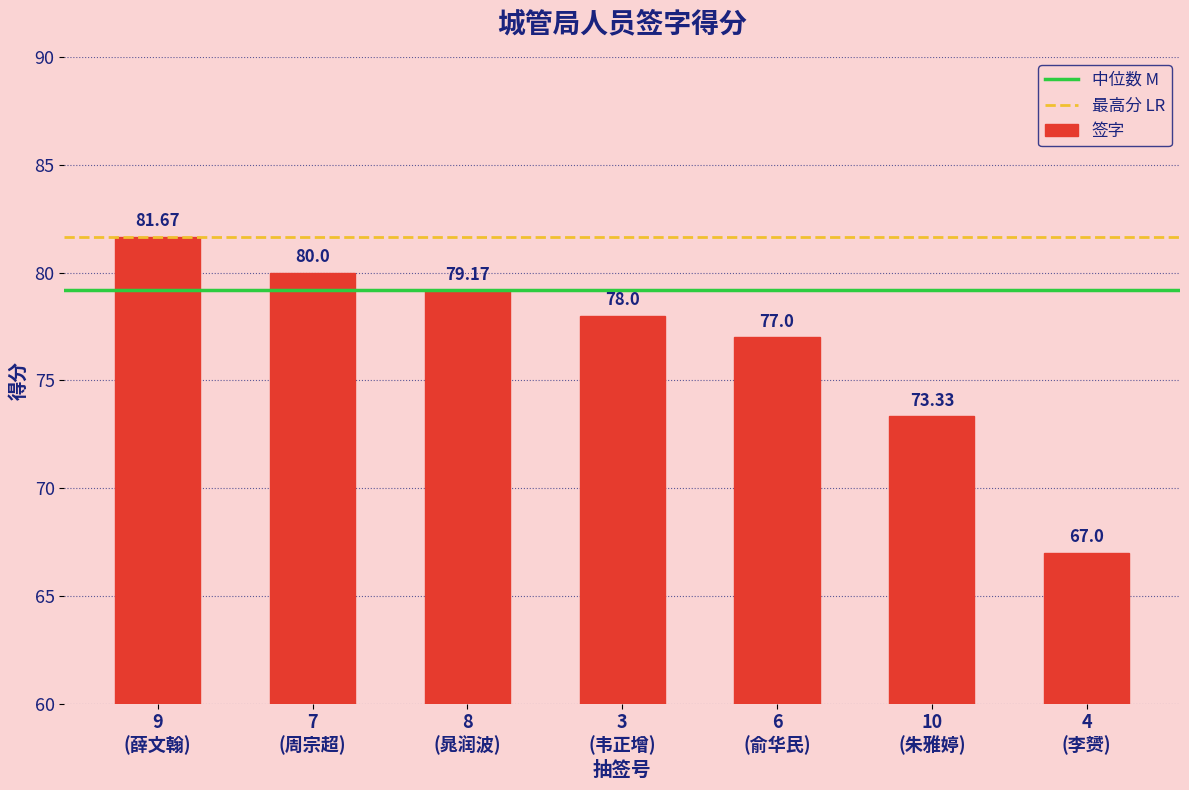

List the labels in order of value, smallest first.

4
(李赟), 10
(朱雅婷), 6
(俞华民), 3
(韦正增), 8
(晁润波), 7
(周宗超), 9
(薛文翰)